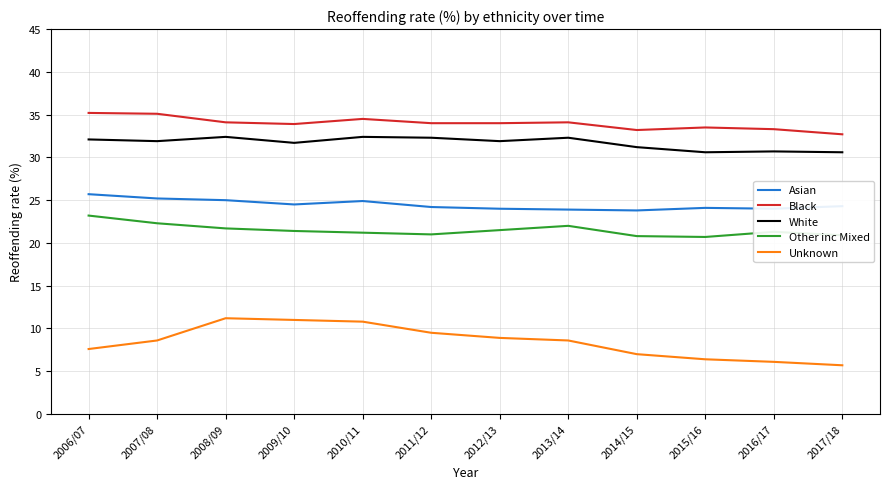

Rank the series by their maximum value, from lowest to highest.

Unknown, Other inc Mixed, Asian, White, Black